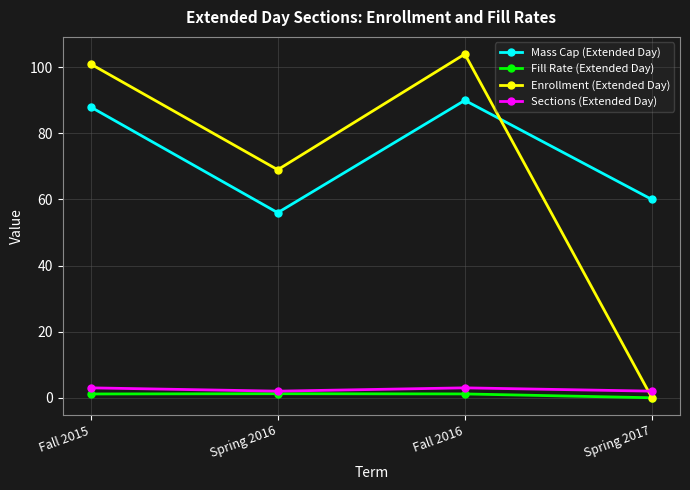

Which category has the lowest value across all series?

Spring 2017